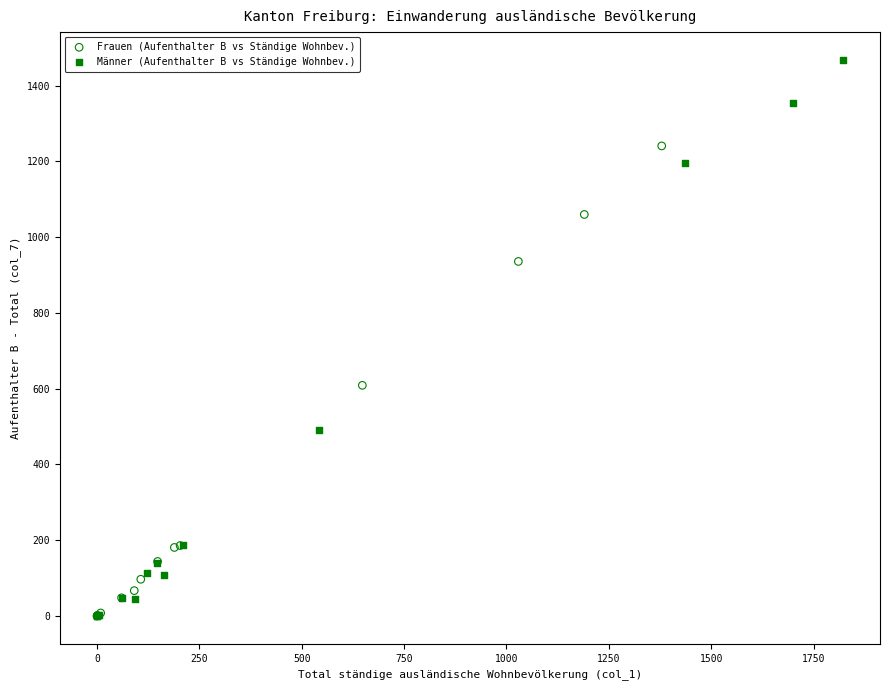

What are all the series names shown in the legend?

Frauen (Aufenthalter B vs Ständige Wohnbev.), Männer (Aufenthalter B vs Ständige Wohnbev.)